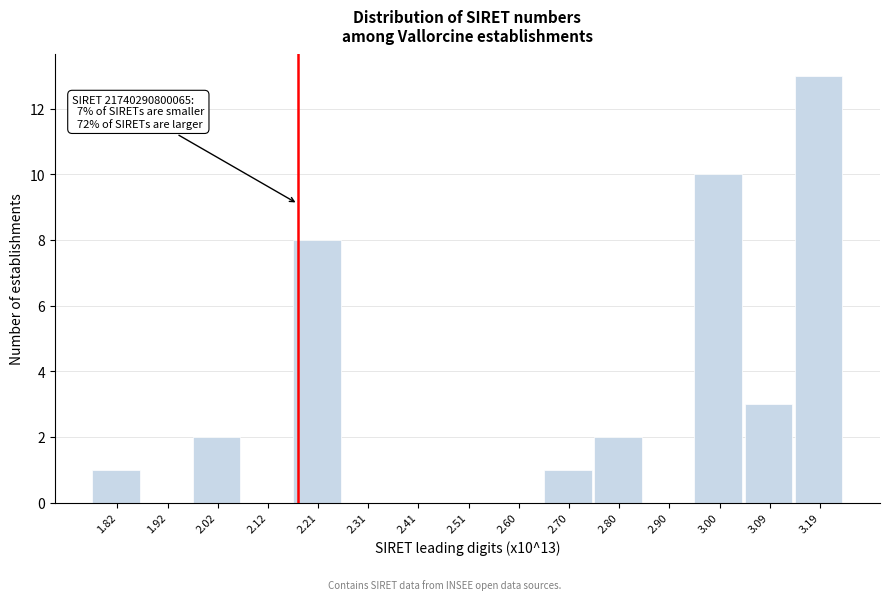

Which range on the x-axis has the tallest bar?

3.14 to 3.24